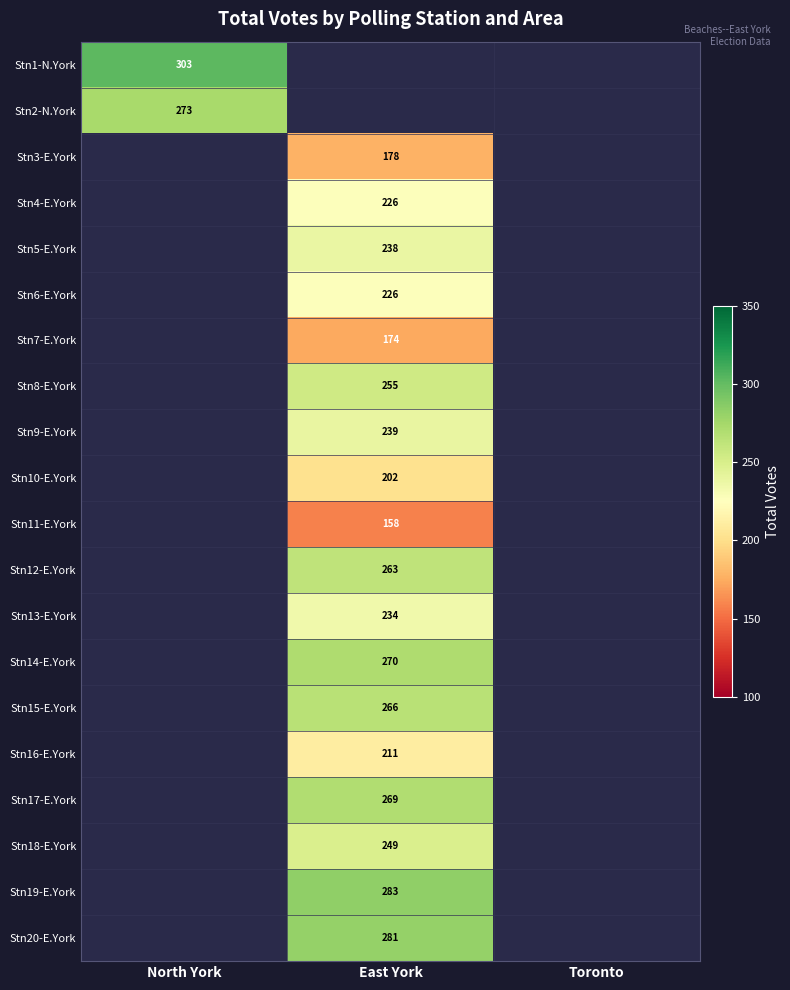

At which category does the chart reach its peak across all series?

North York